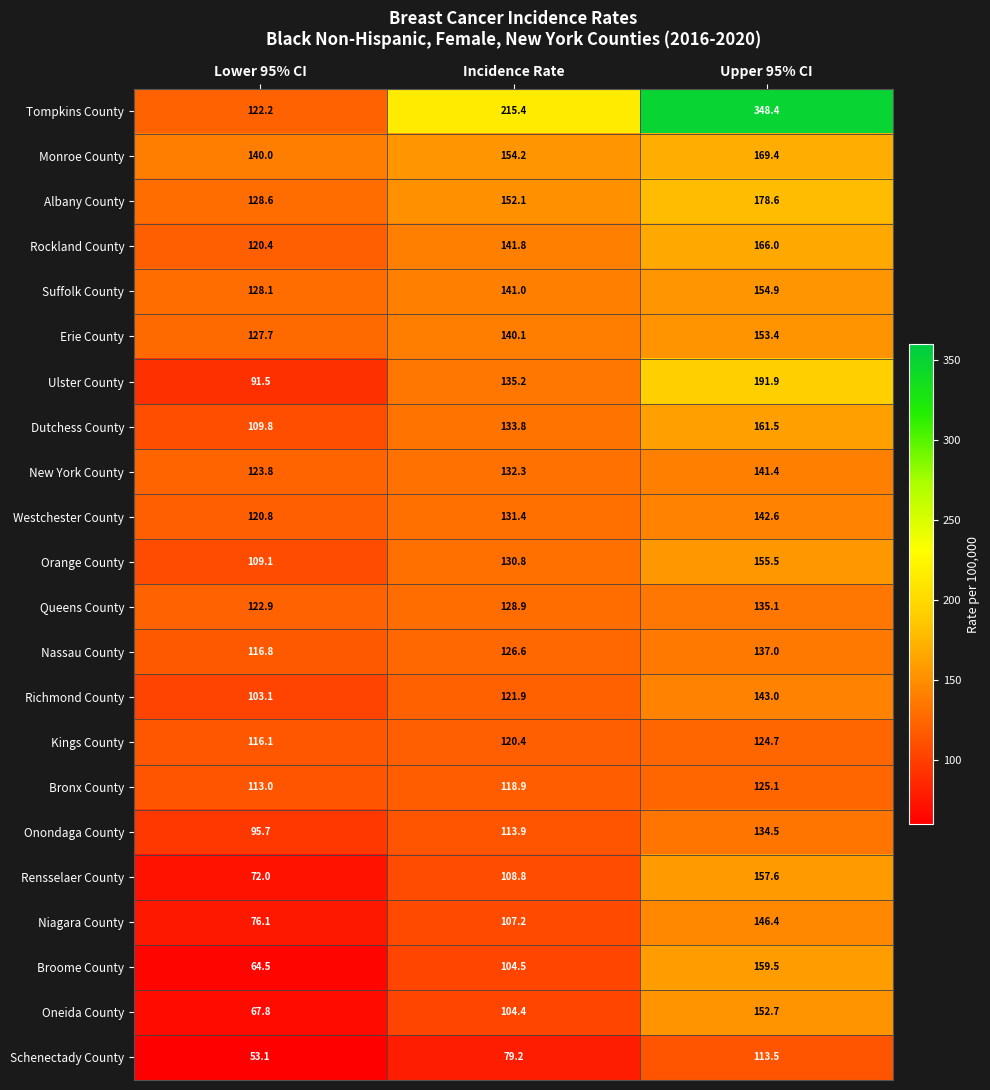

At which label does Broome County reach its peak?

Upper 95% CI